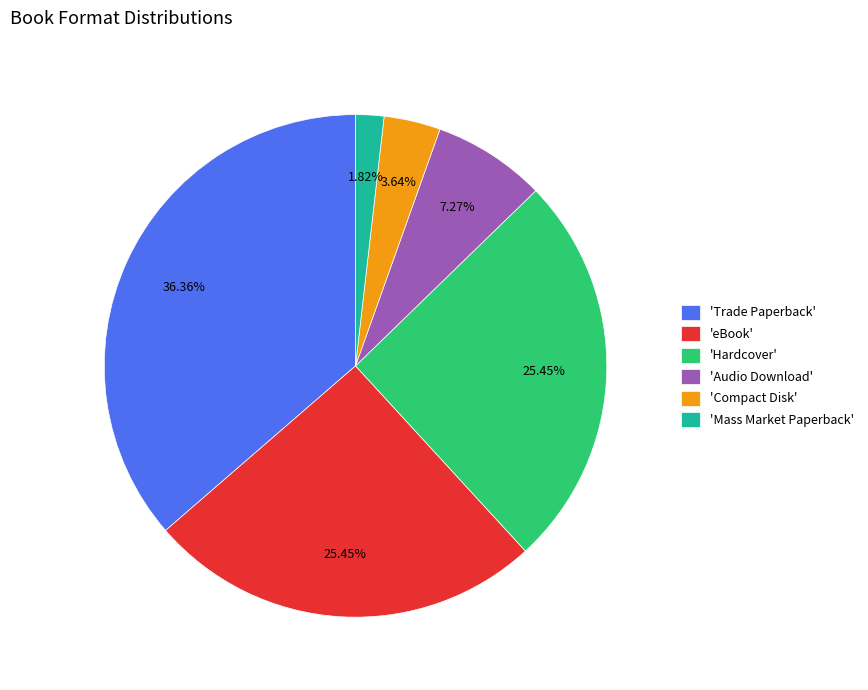

Is there a majority slice in this chart?

No